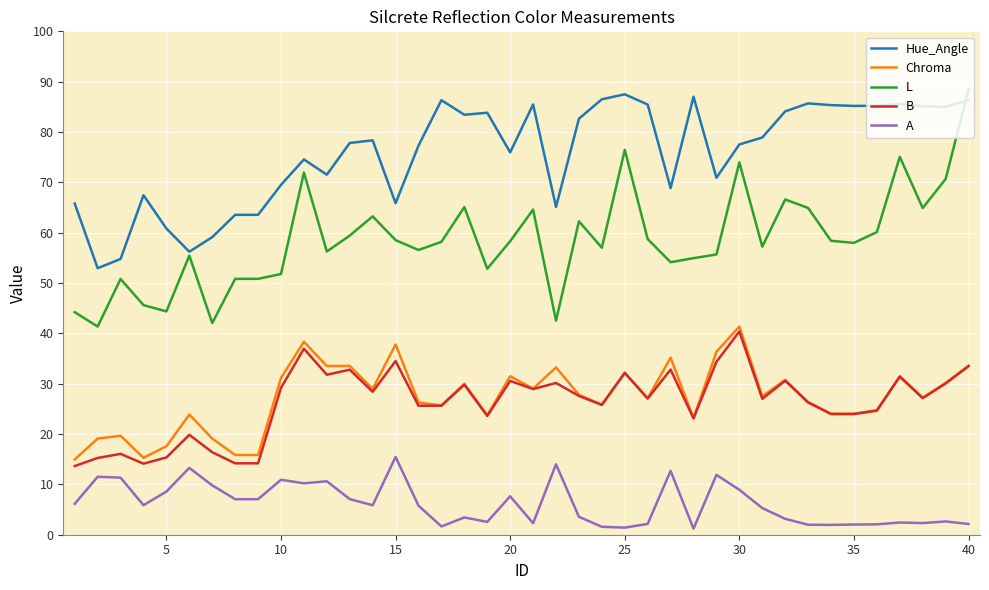

Which series has the largest range (max minus min)?

L